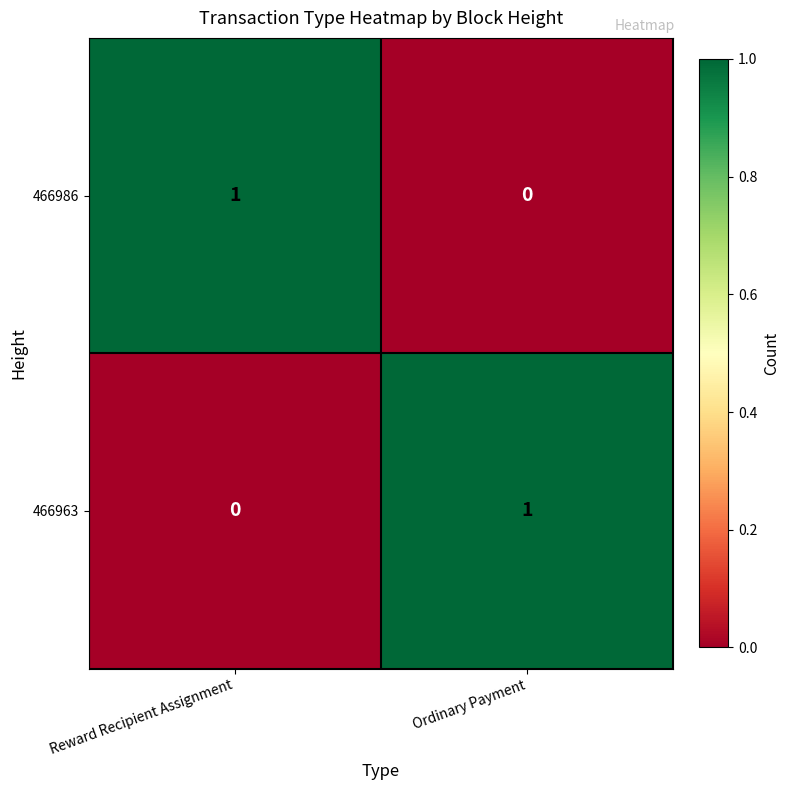

What is the difference between the highest and lowest values at Reward Recipient Assignment?

1